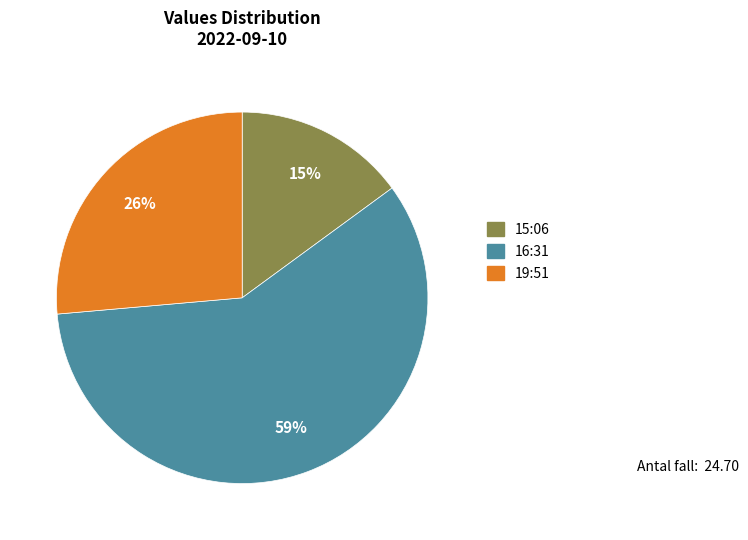

Is there any slice that represents more than half of the pie?

Yes